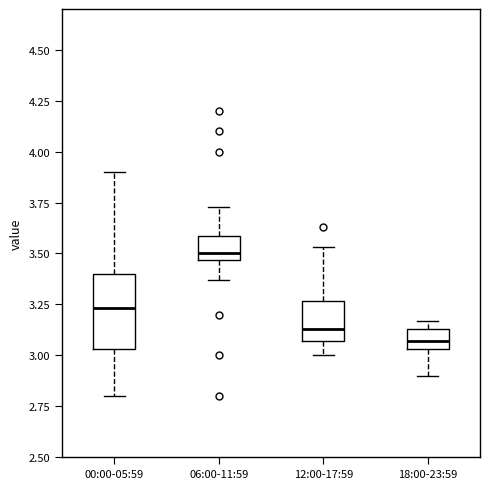

Comparing the boxes themselves (not the whiskers), which one is the tallest?

00:00-05:59